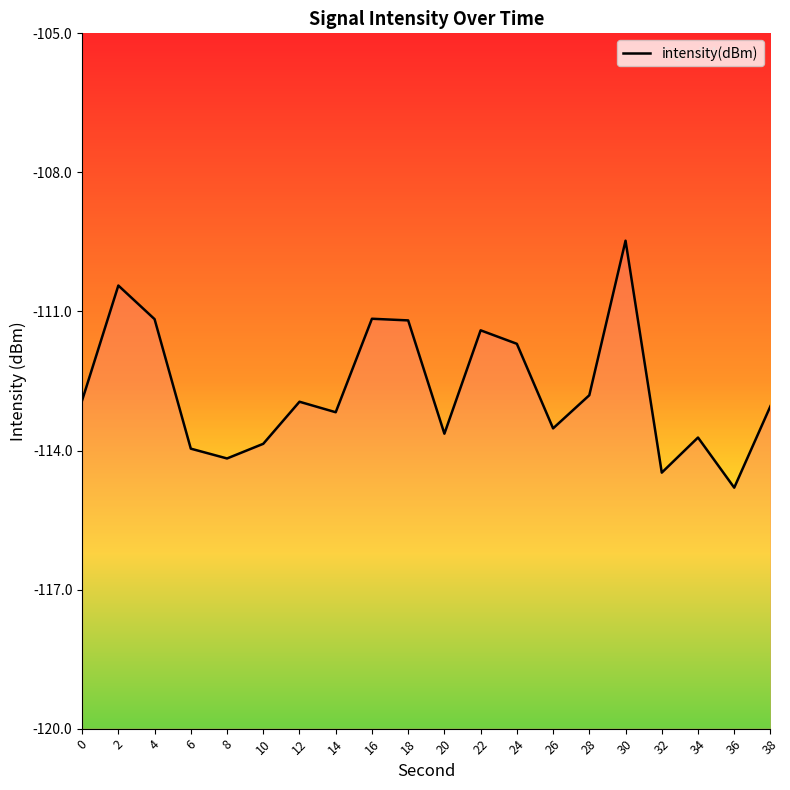

True or false: the data has more than 1 interior local peaks.

True